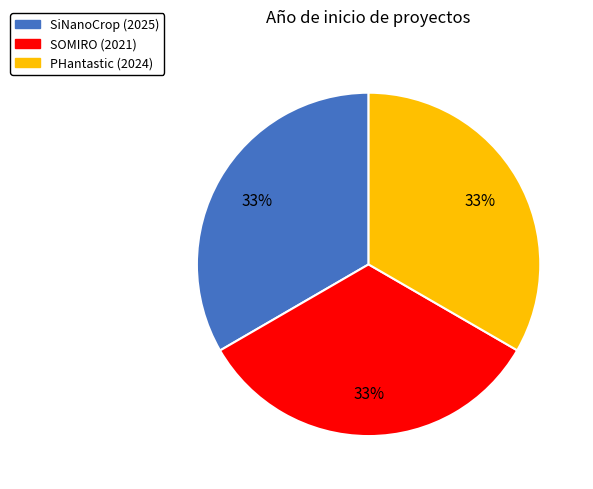

Is it true that PHantastic (2024) is 45% of the pie?

False